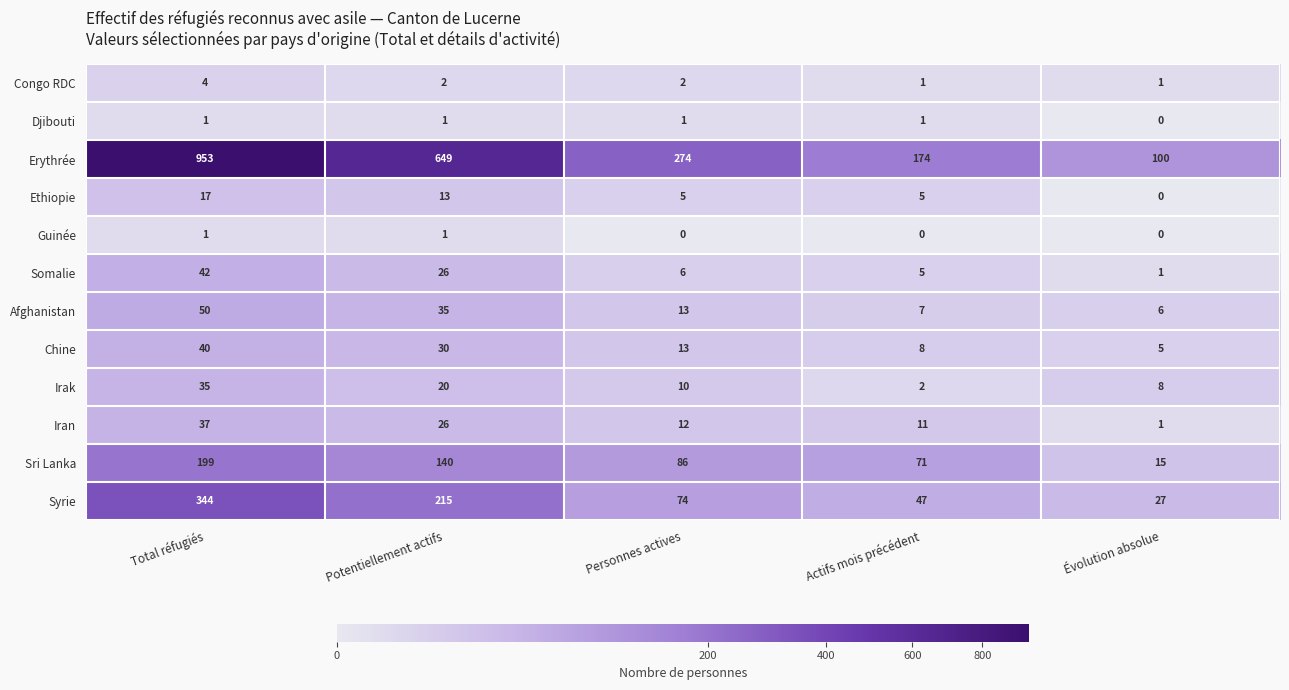

Is the value of Somalie at Personnes actives greater than the value of Ethiopie at Total réfugiés?

No